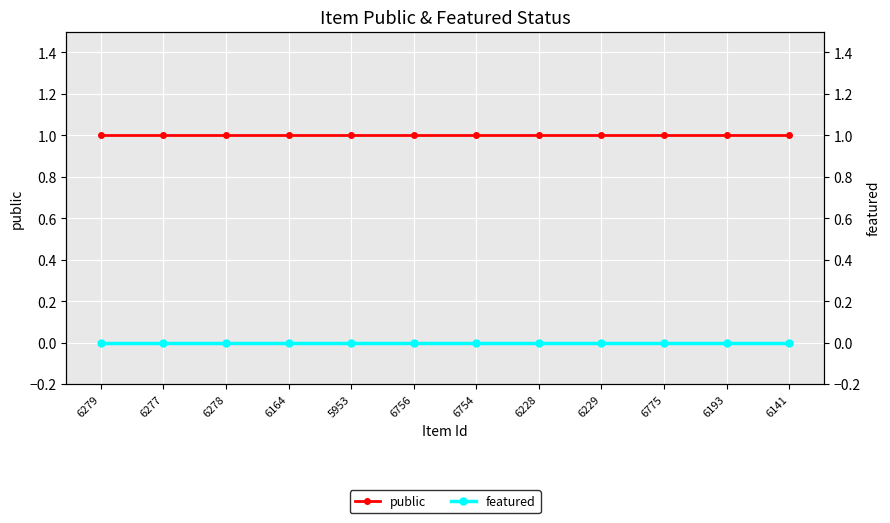

Which series has the largest total across all categories?

public